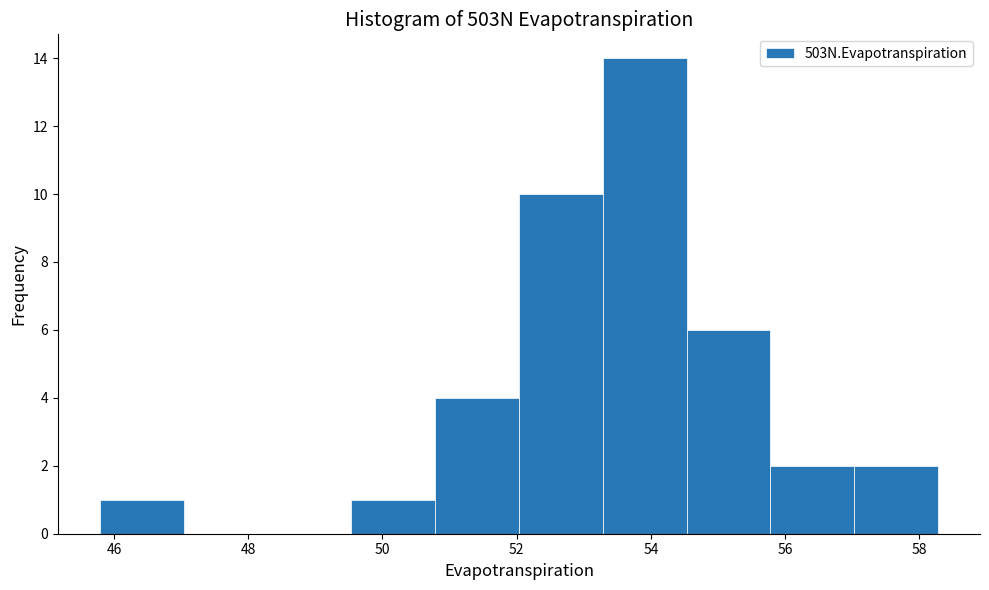

What is the height of the bar covering 45.8 to 47.0 on the x-axis? Neither the bar edges nor the heights are printed on the chart, so give them approximately, as read against the axes.

1